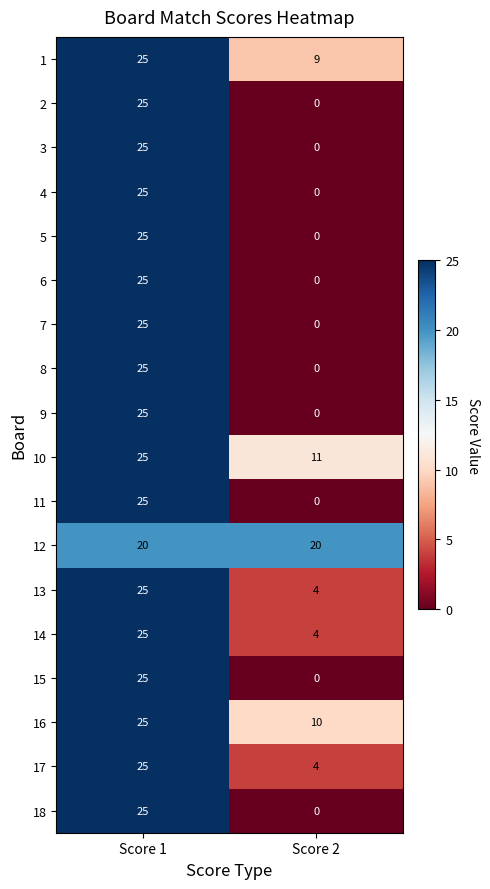

At which label is 2 closest to 12?

Score 2